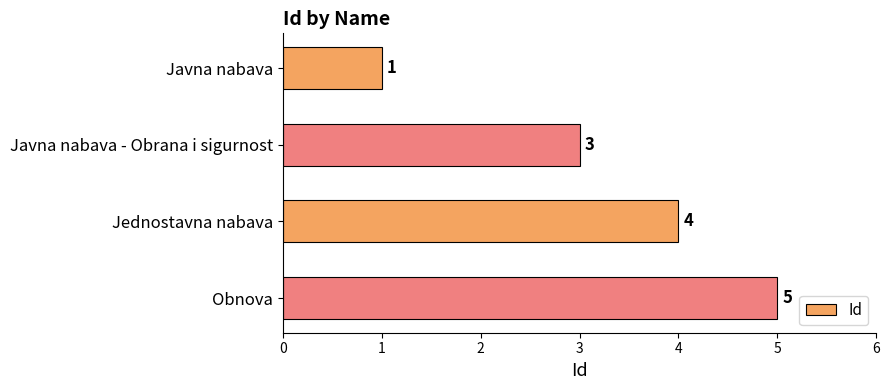

Reading top to bottom, what are all the values shown in this chart?

1	3	4	5